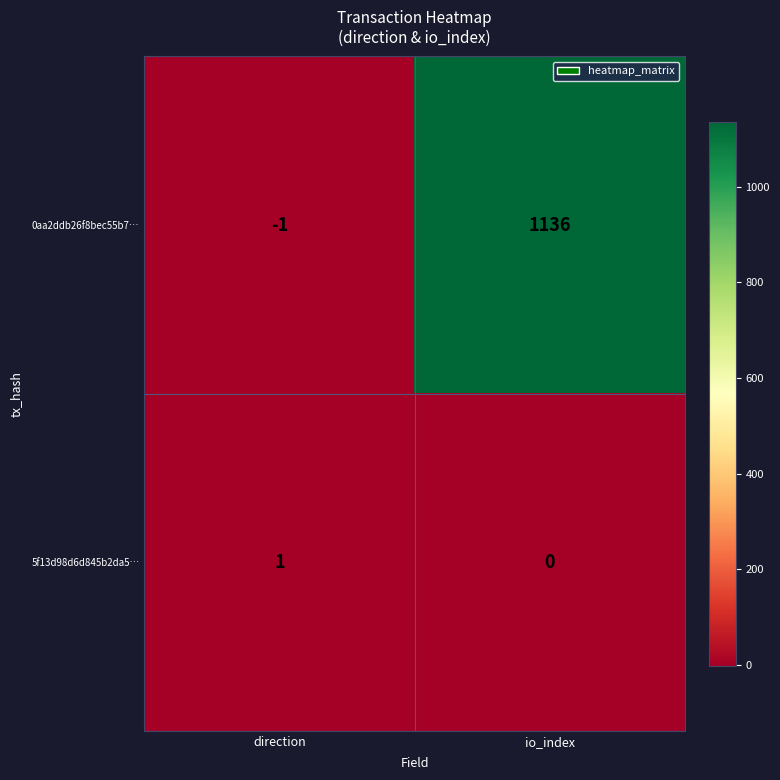

Which series has the largest total across all categories?

0aa2ddb26f8bec55b7…